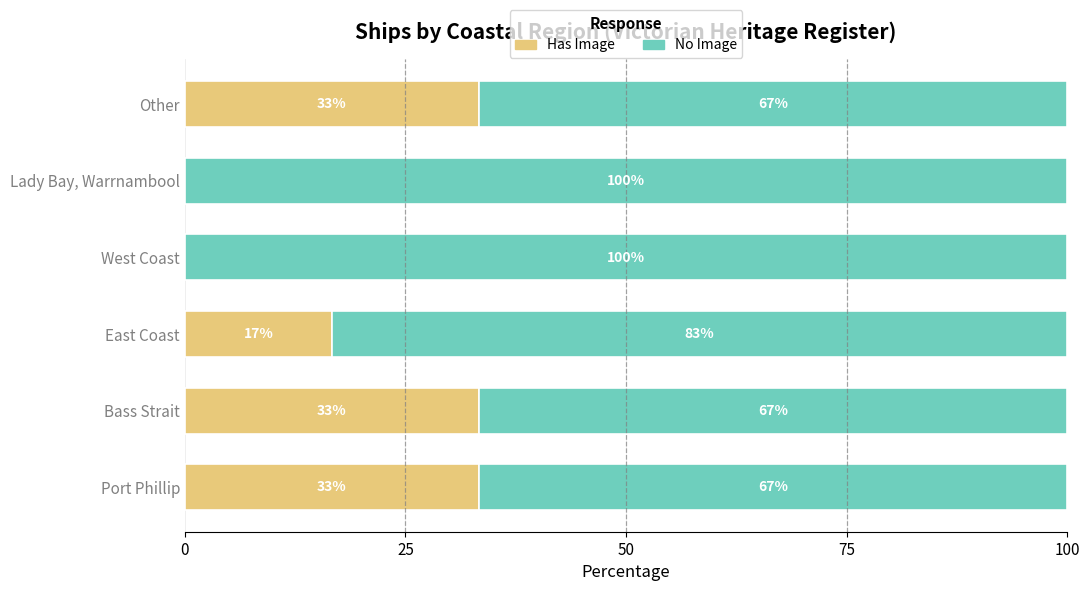

What is the approximate value of Has Image at Other?

33.3